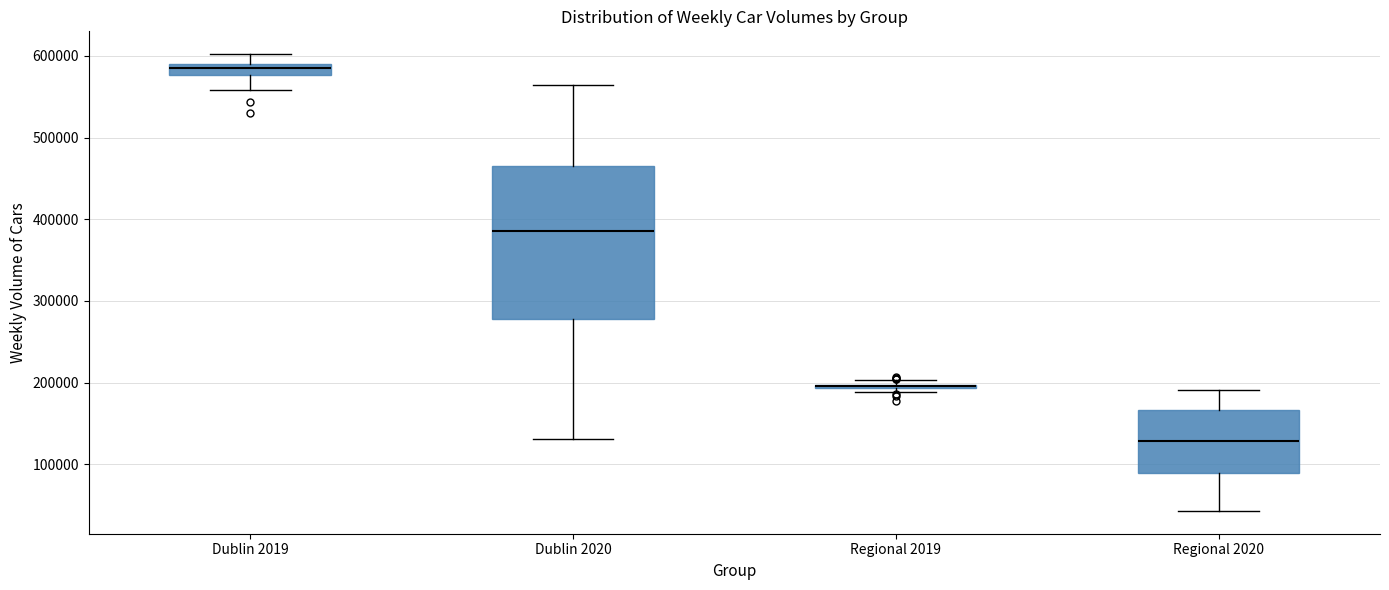

Where does the lower whisker of the box for Regional 2020 end on the y-axis? The values are not printed on the chart, so give them approximately, as read against the axis.

40000